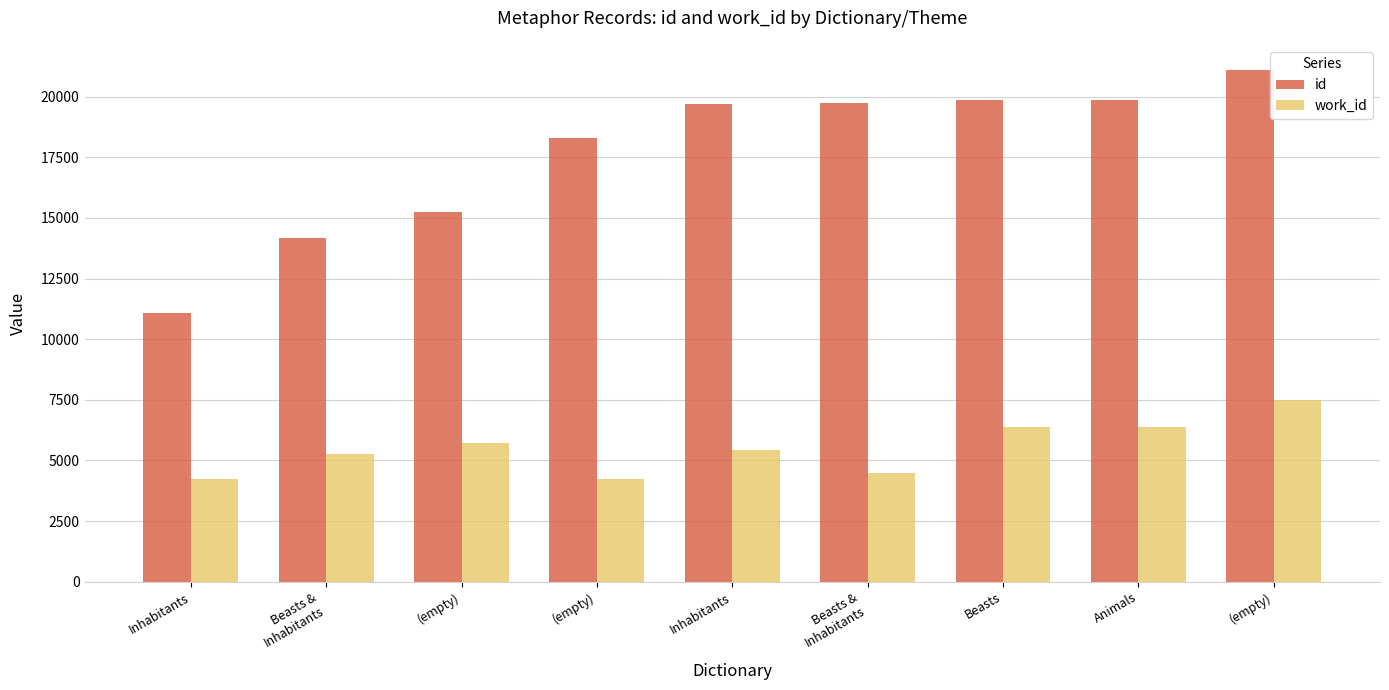

List the series in order of their peak value, highest first.

id, work_id